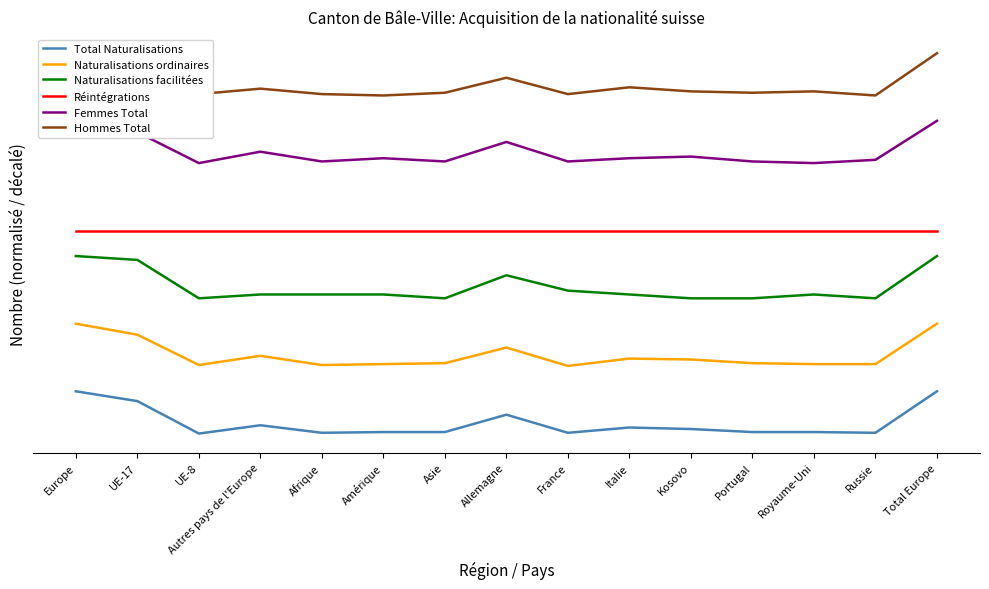

At which label is Naturalisations ordinaires closest to 10?

Allemagne